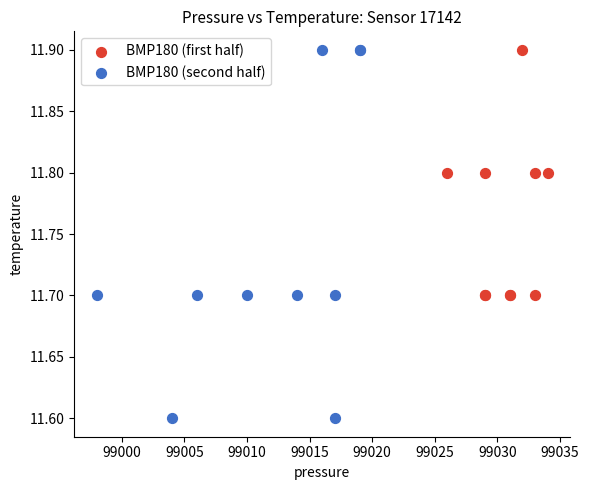

Which series has the widest spread of Y values?

BMP180 (second half)